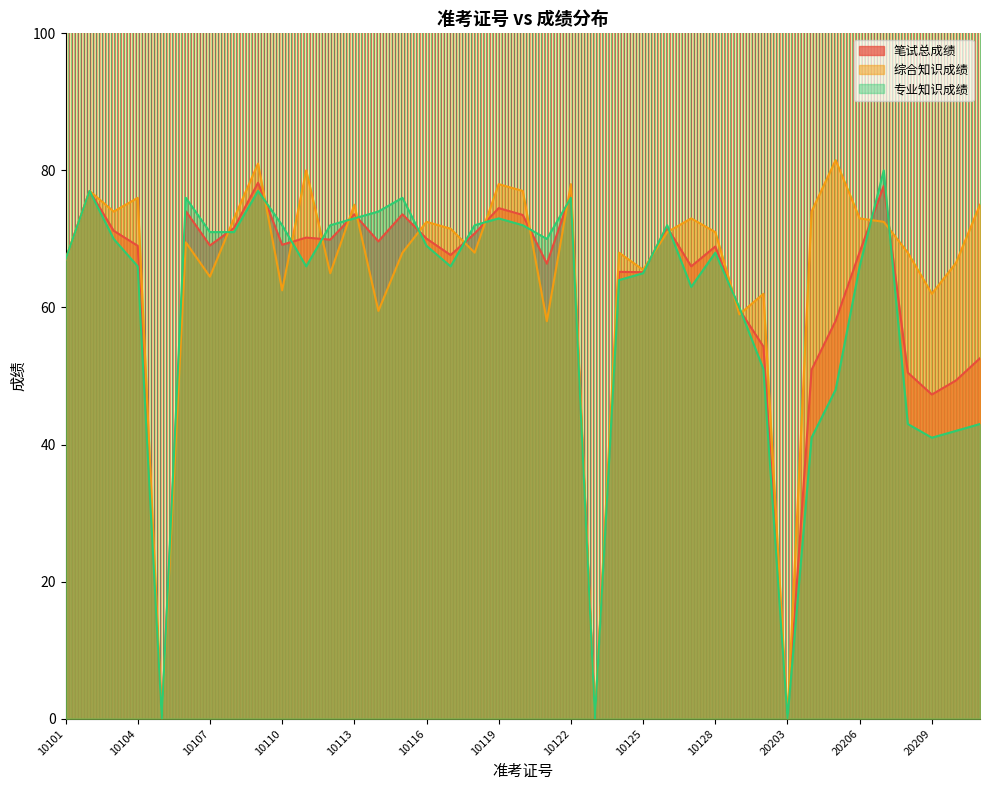

What is the difference between the highest and lowest values at 10116?

3.5